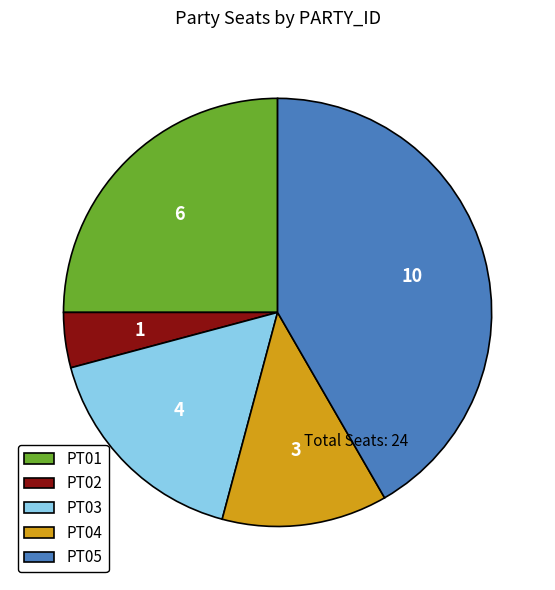

Is it true that PT04 is 12% of the pie?

True